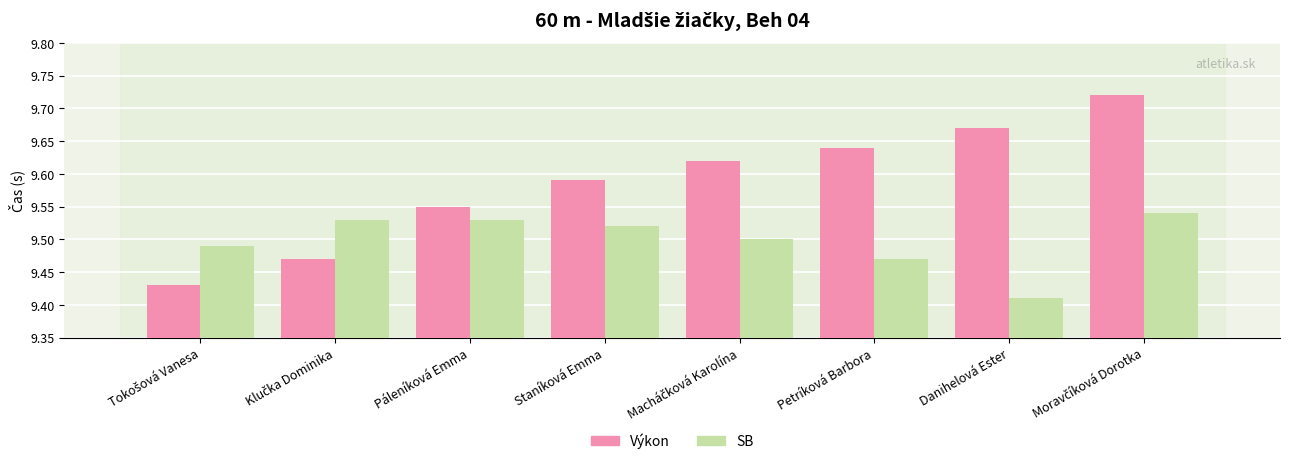

True or false: Výkon has a value of 16.7 at Petríková Barbora.

False